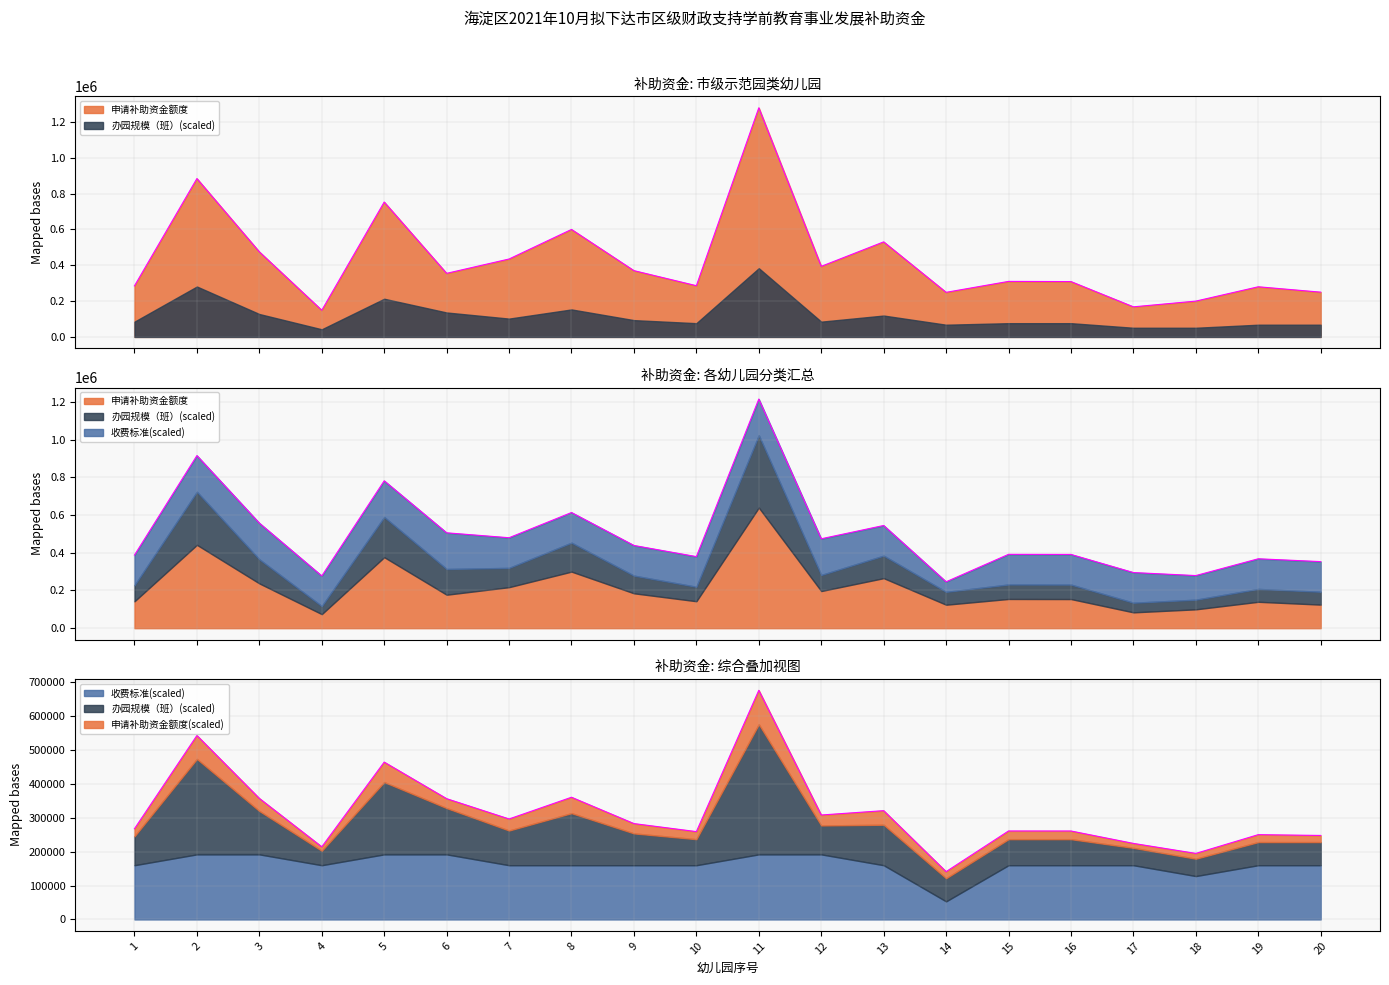

What is the difference between the maximum and minimum values in the 申请补助资金额度 series?

1130000.0